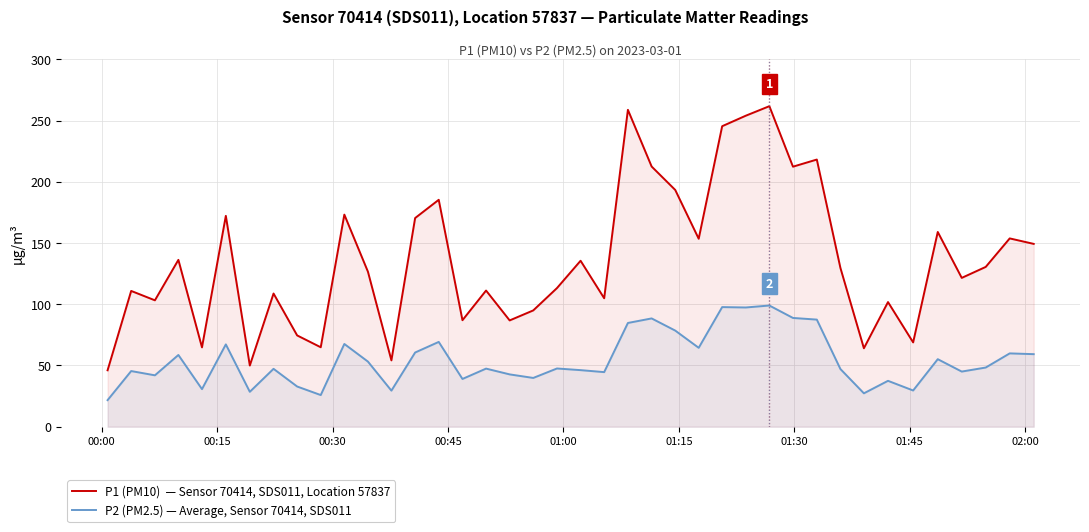

What is the greatest value displayed?

261.8